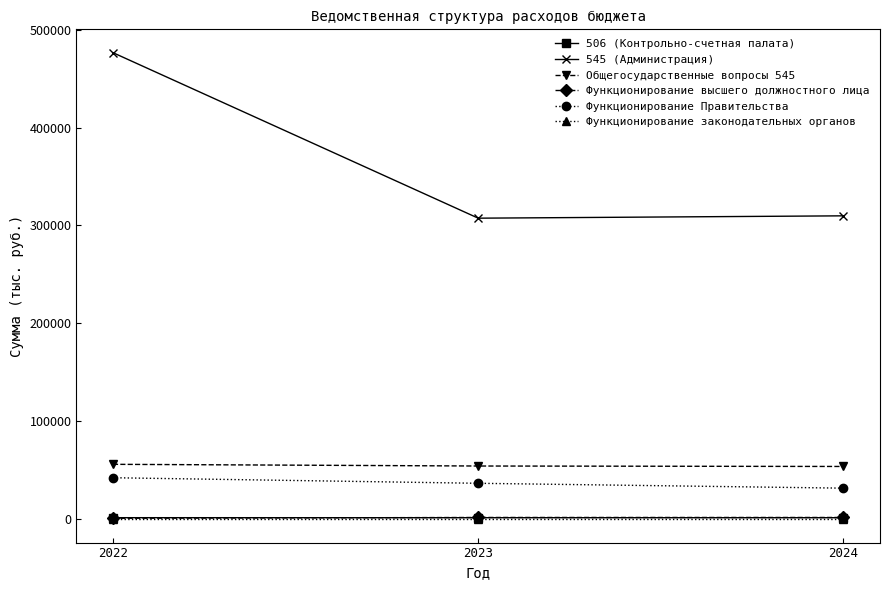

Which series has the widest spread of values?

545 (Администрация)